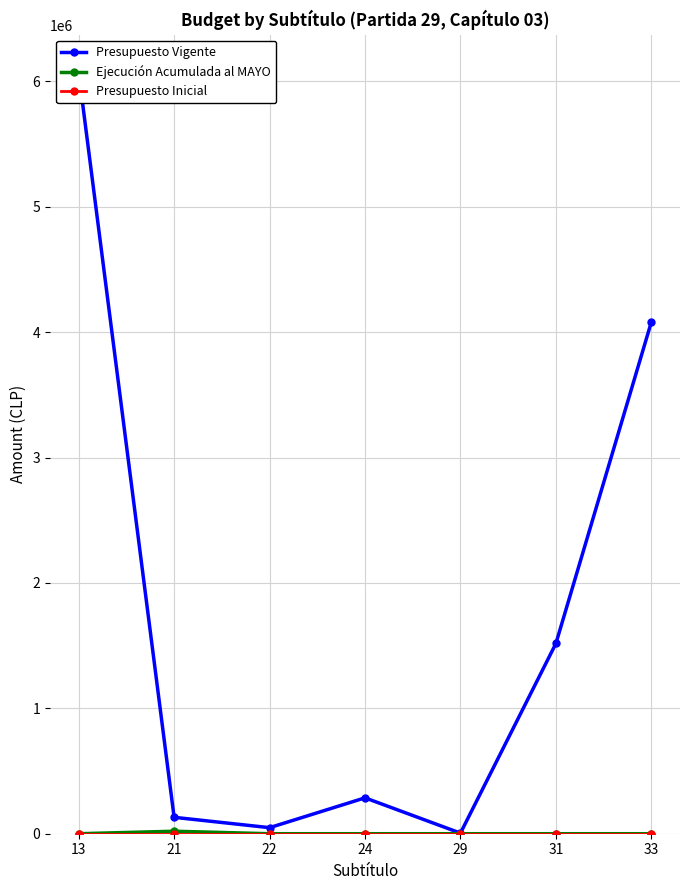

The value of Ejecución Acumulada al MAYO at 31 is 0. True or false?

True